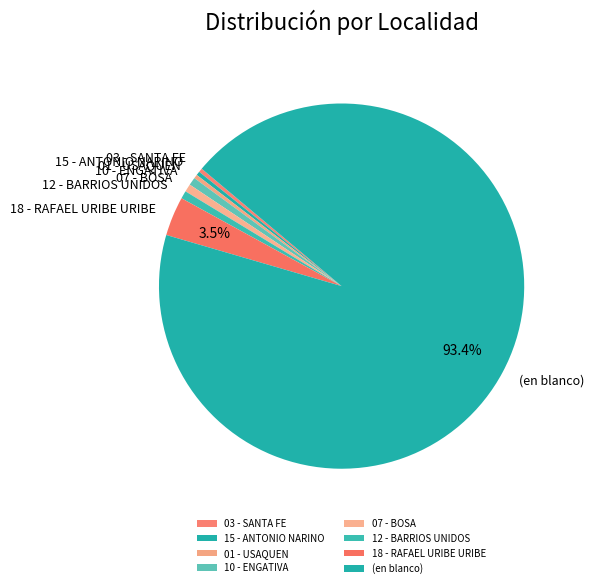

To the nearest percent, what percentage of the pie is (en blanco)?

93%